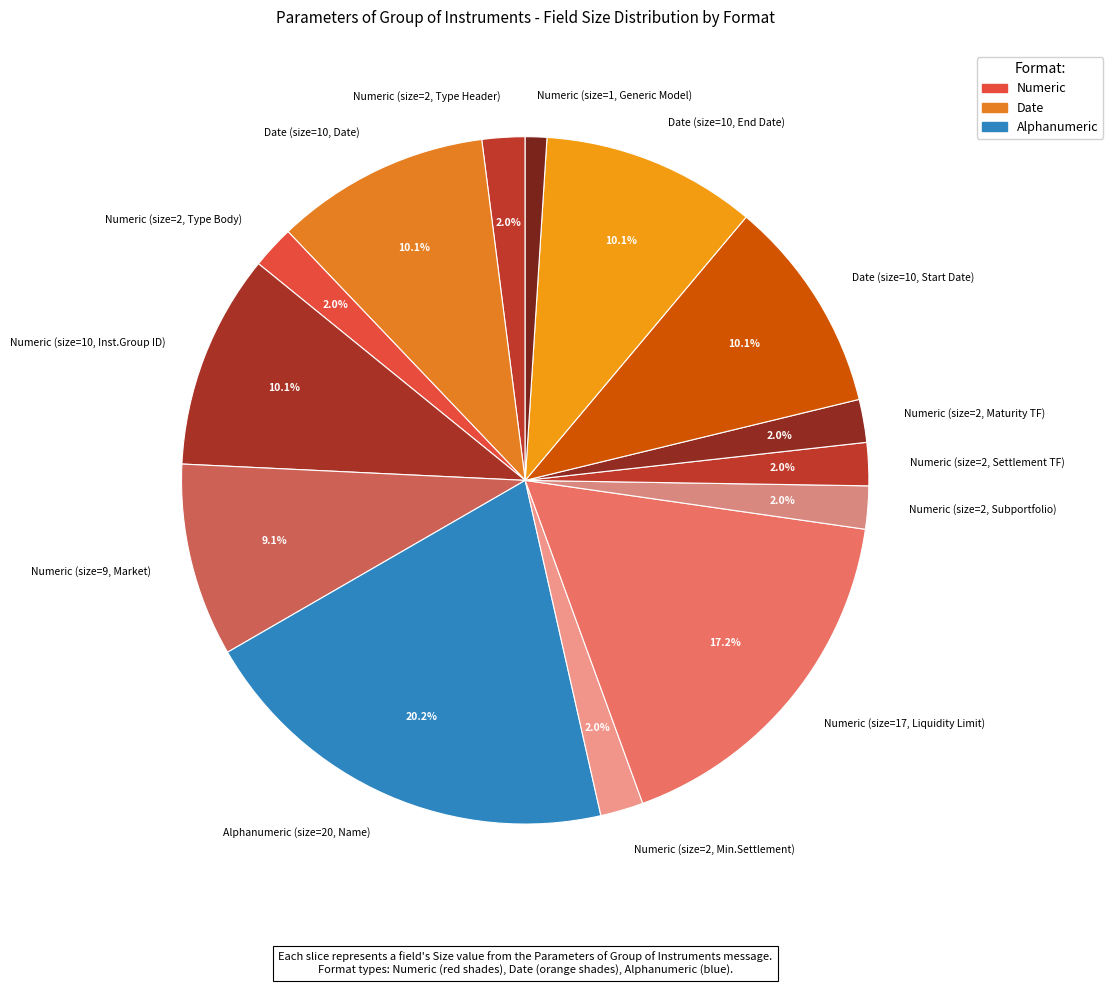

Does any single category account for the majority?

No